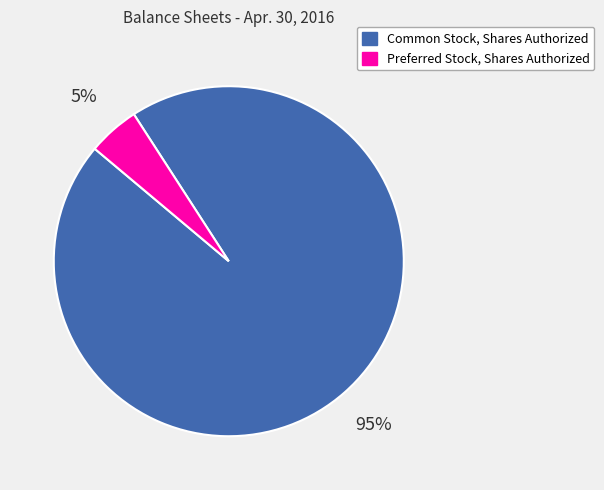

What is the largest slice in the pie chart?

Common Stock, Shares Authorized